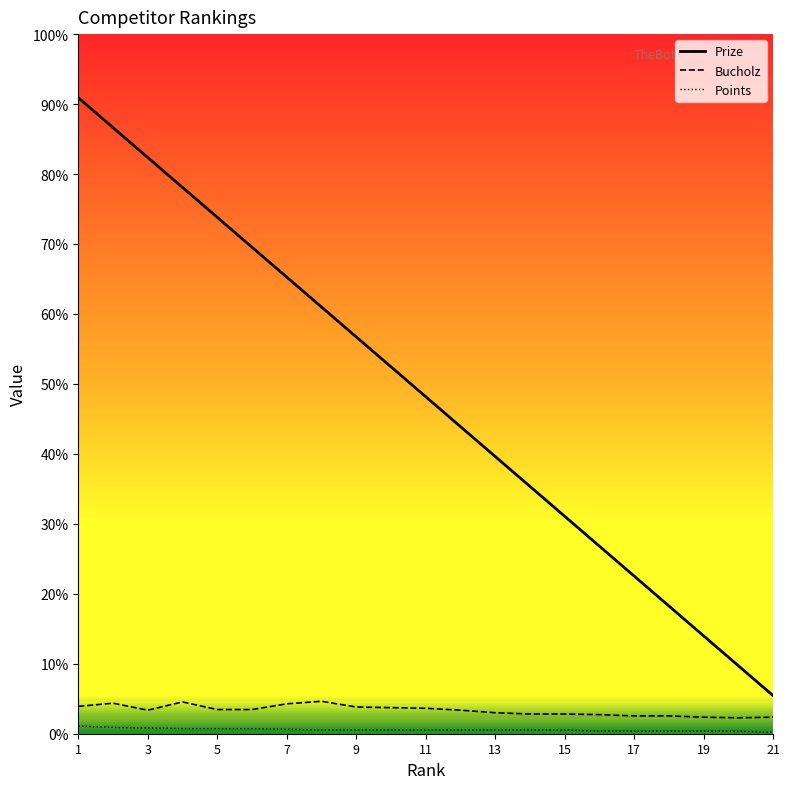

Reading left to right, extract all data points from this chart.

Prize: 1=1000	2=953	3=906	4=859	5=812	6=765	7=718	8=671	9=624	10=577	11=530	12=483	13=436	14=389	15=342	16=295	17=248	18=201	19=154	20=107	21=60
Bucholz: 1=43	2=48	3=37	4=50	5=38	6=38	7=47	8=51	9=42	10=41	11=40	12=37	13=33	14=31	15=31	16=30	17=28	18=28	19=26	20=25	21=26
Points: 1=12	2=10	3=9	4=8	5=8	6=8	7=7	8=6	9=6	10=6	11=6	12=6	13=6	14=6	15=6	16=4	17=4	18=4	19=4	20=4	21=2